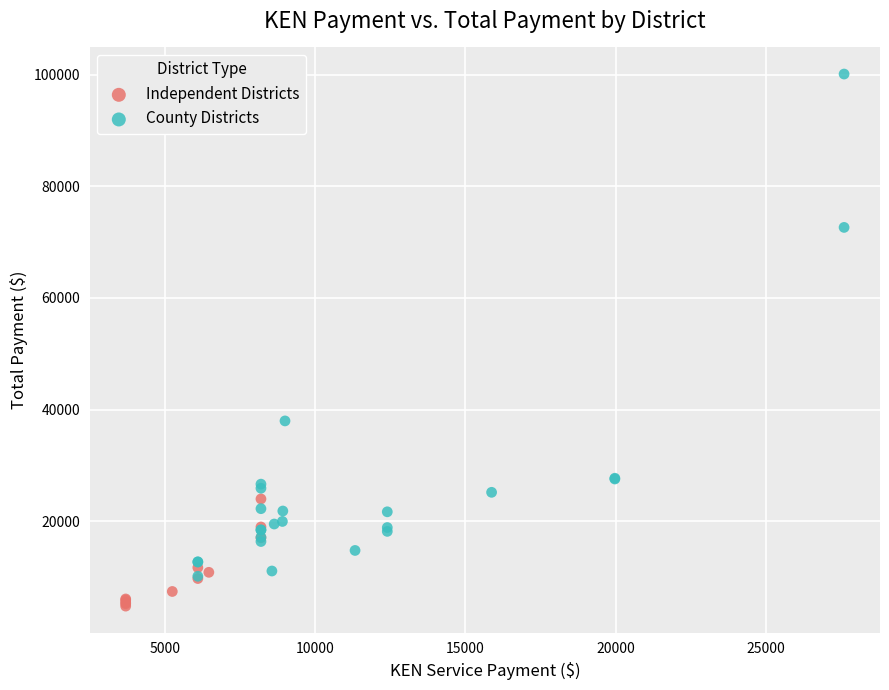

Which series reaches the minimum Y coordinate?

Independent Districts